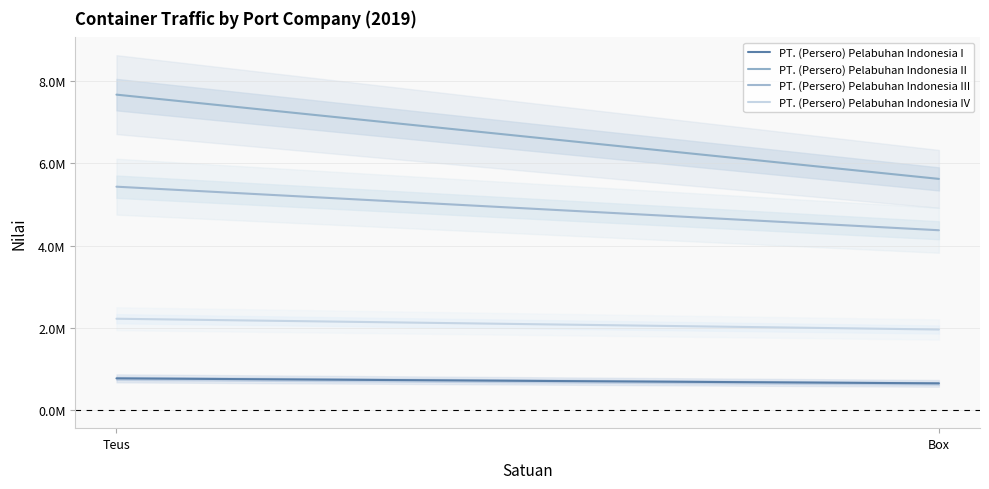

What is the label of the 1st point from the left?

Teus